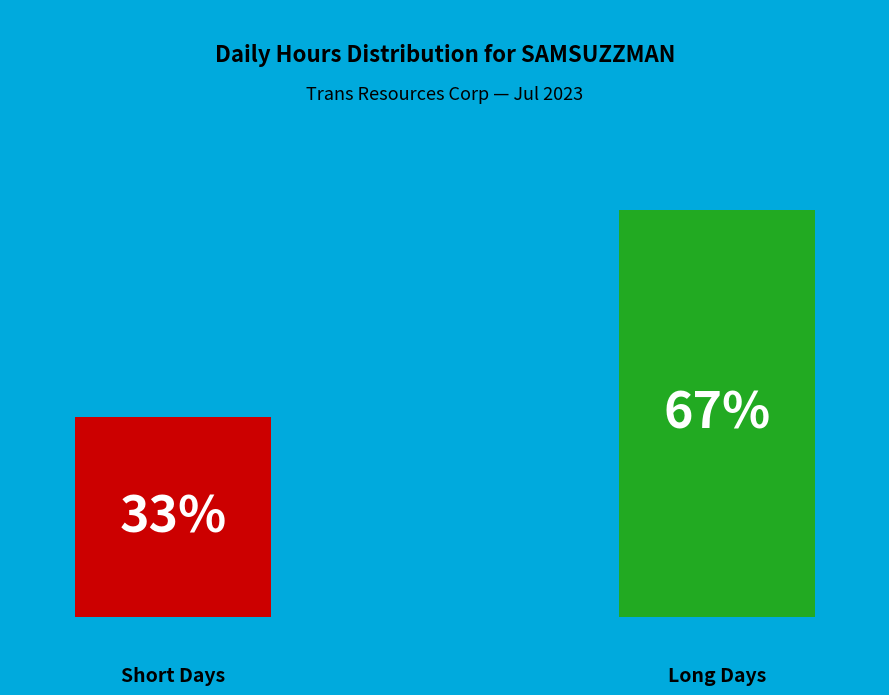

Rank the categories by value from lowest to highest.

0, 1